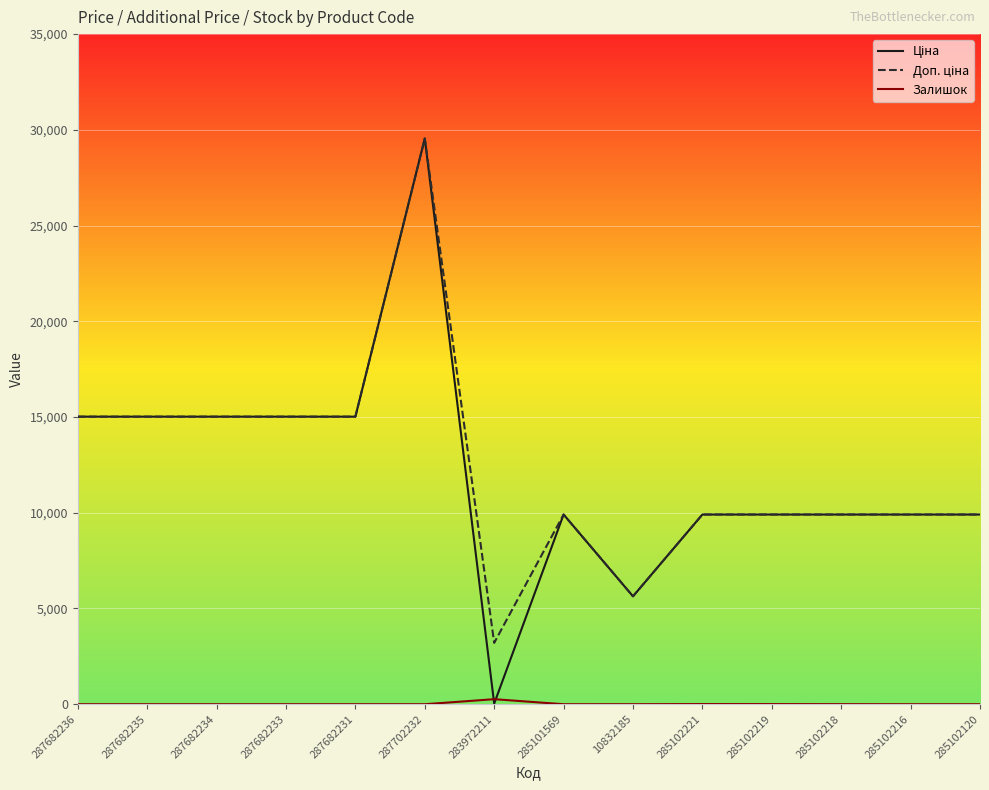

What is the total value across all series at 285102216?

19817.0